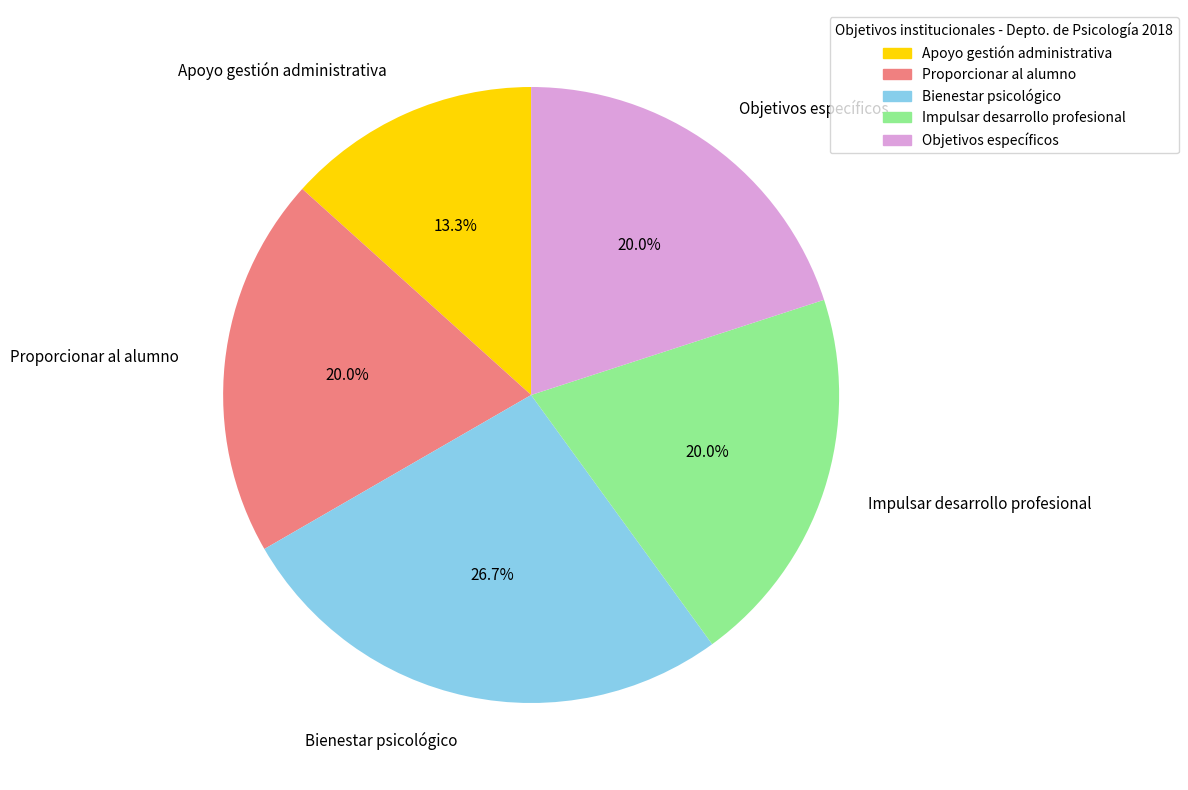

Does any single category account for the majority?

No